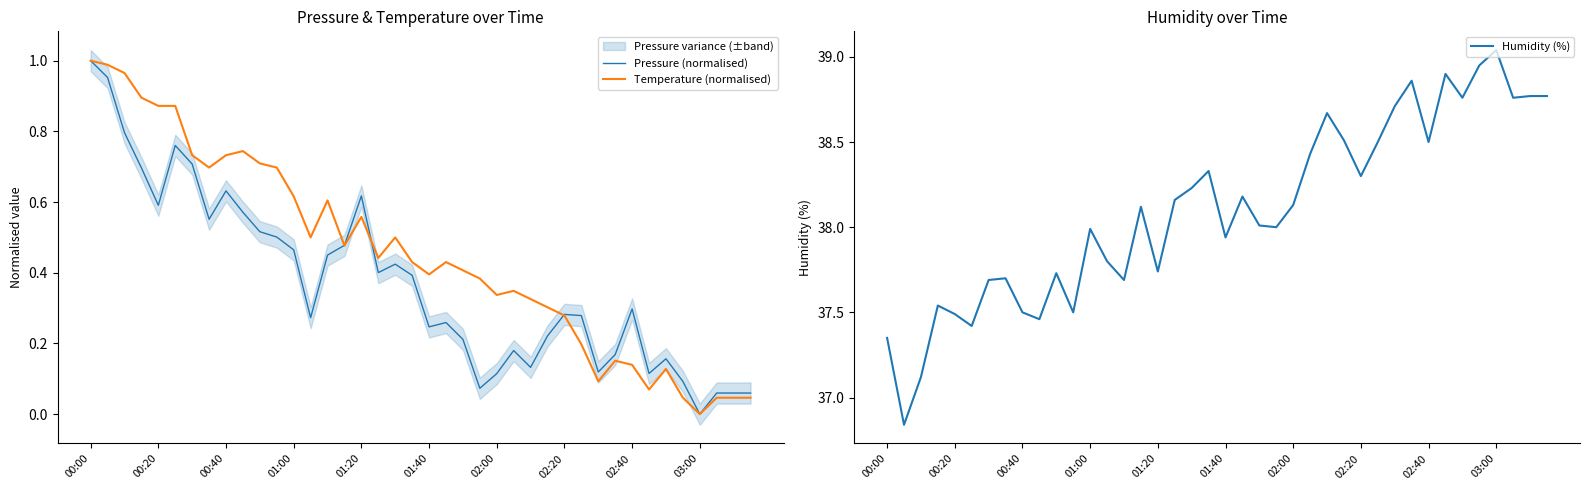

At which label does Pressure (normalised) reach its peak?

00:00